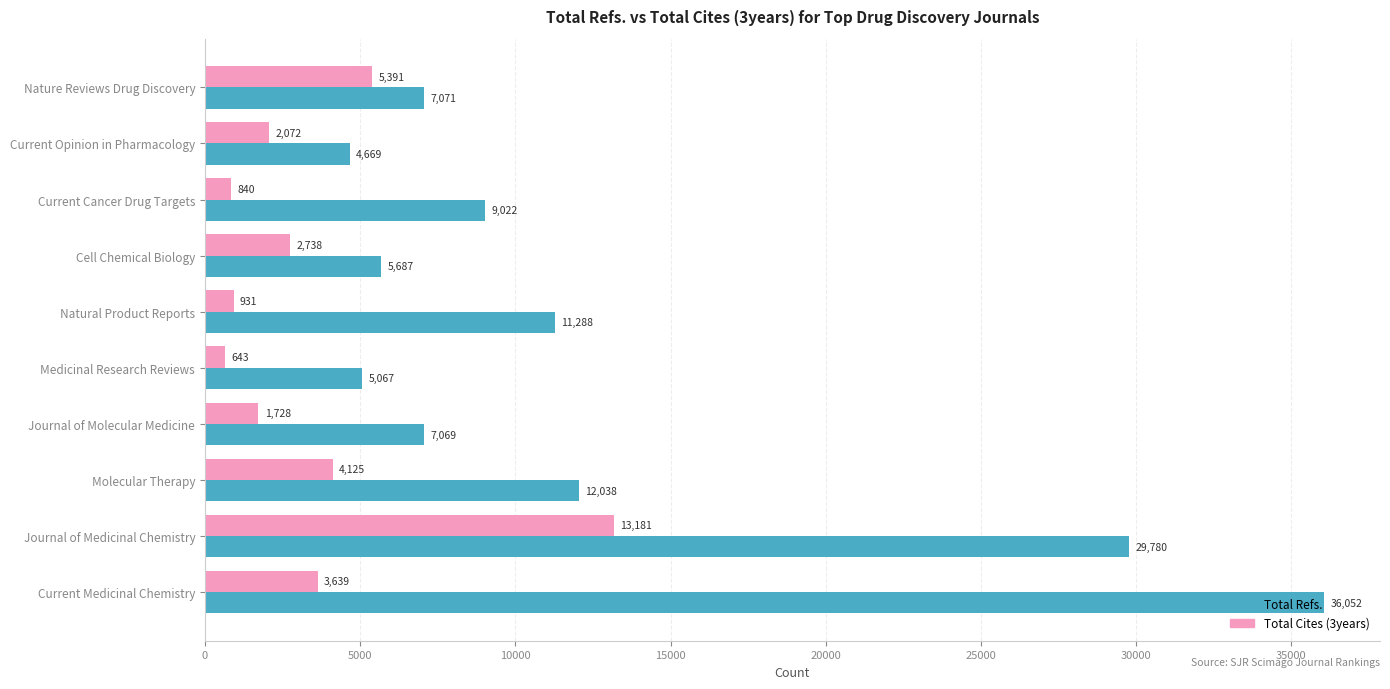

How many values in the Total Refs. series are below 9022?

5